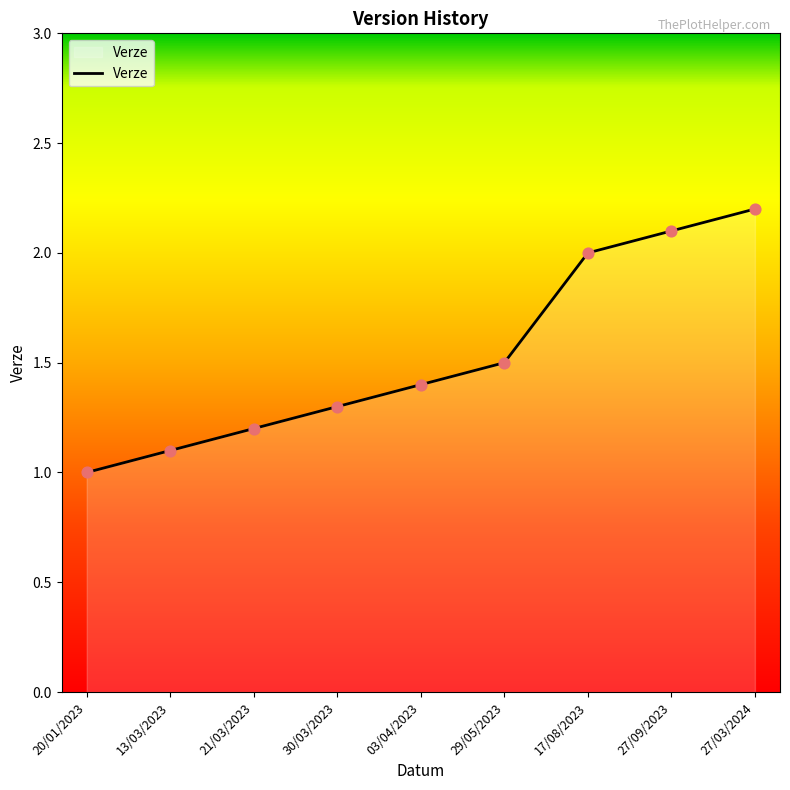

What is the ratio of the value at 27/03/2024 to the value at 17/08/2023?

1.1